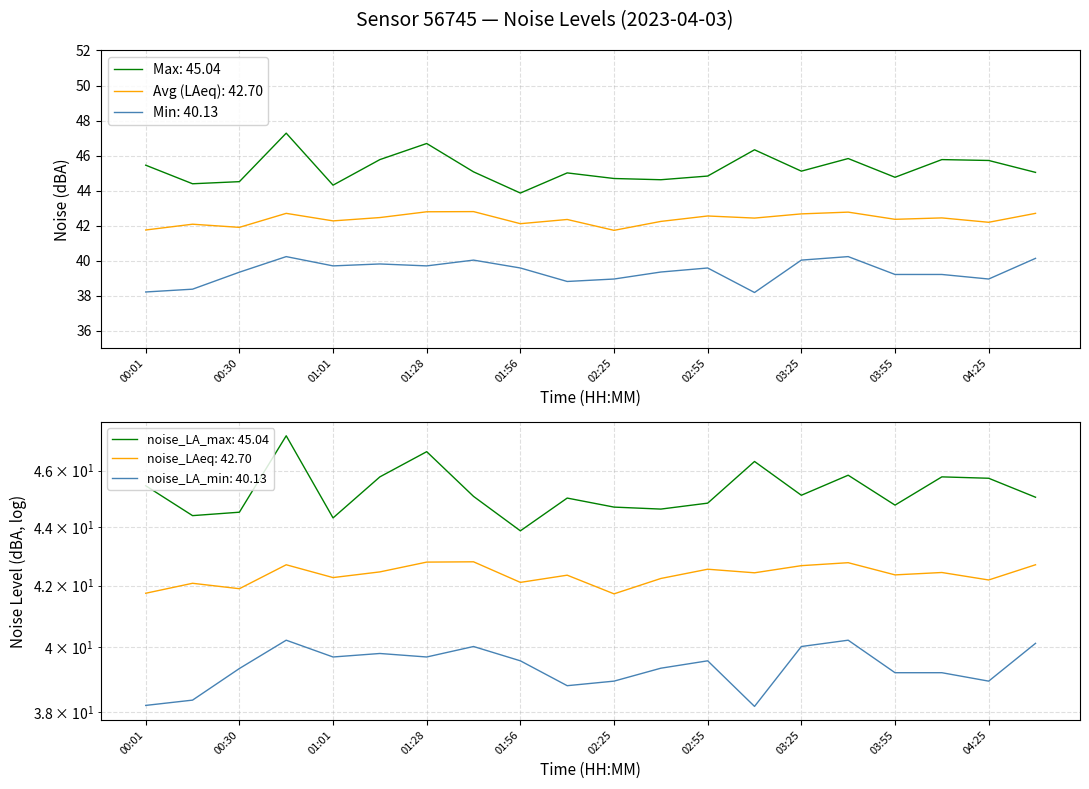

Rank the series by their average value, from lowest to highest.

noise_LA_min, noise_LAeq, noise_LA_max